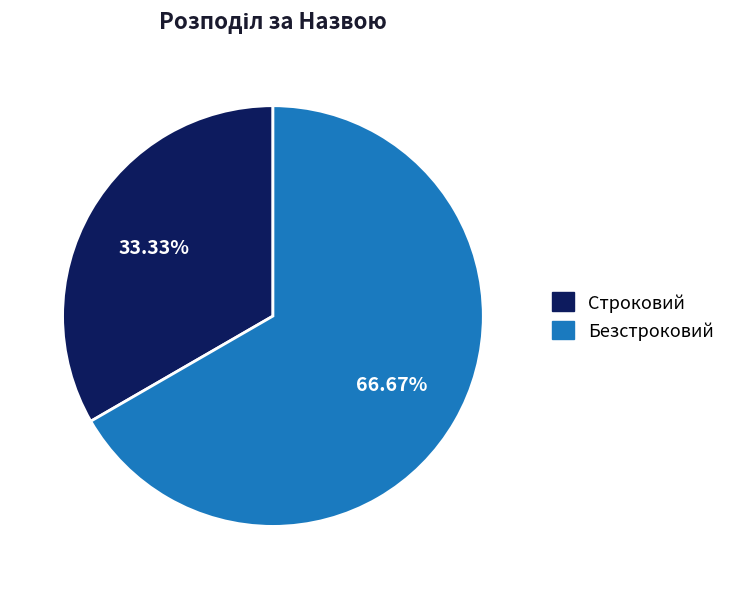

Which category has the biggest portion of the pie?

Безстроковий